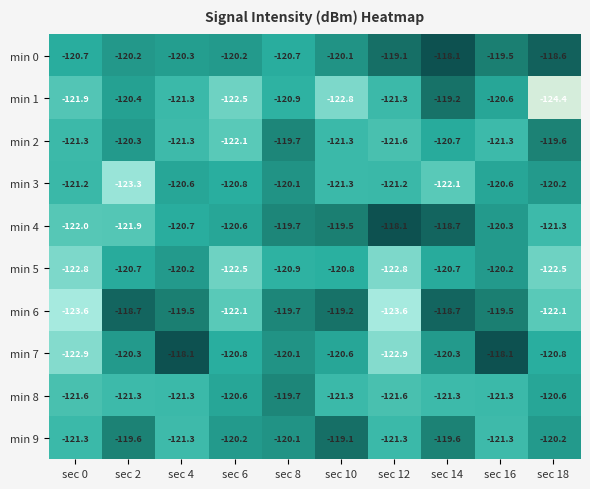

The min 8 series shows -184.5 at sec 2. True or false?

False